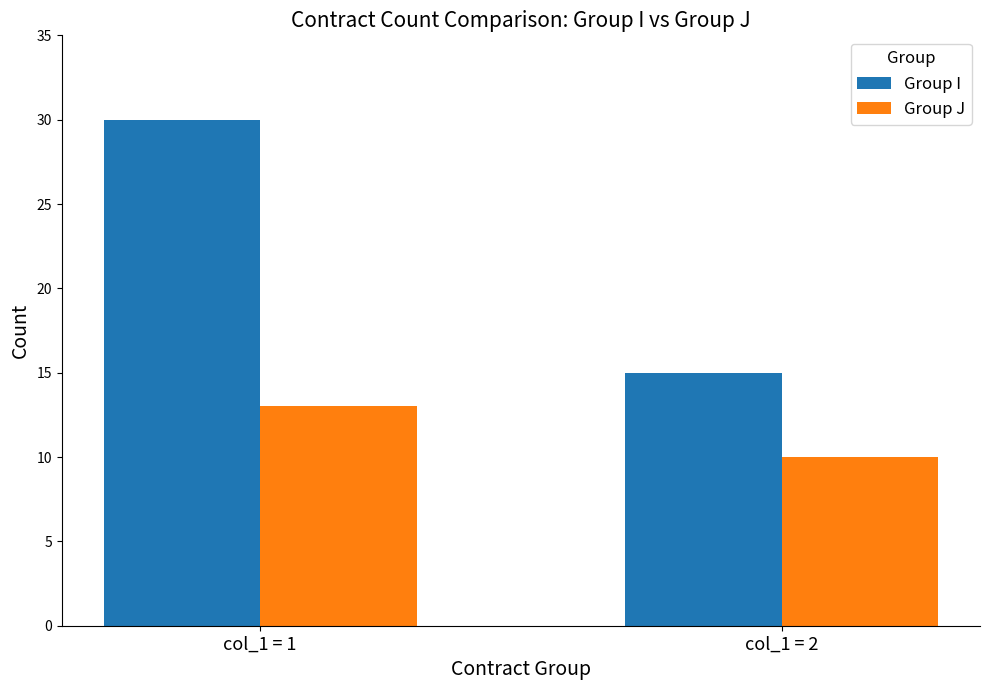

What are all the series names shown in the legend?

Group I, Group J